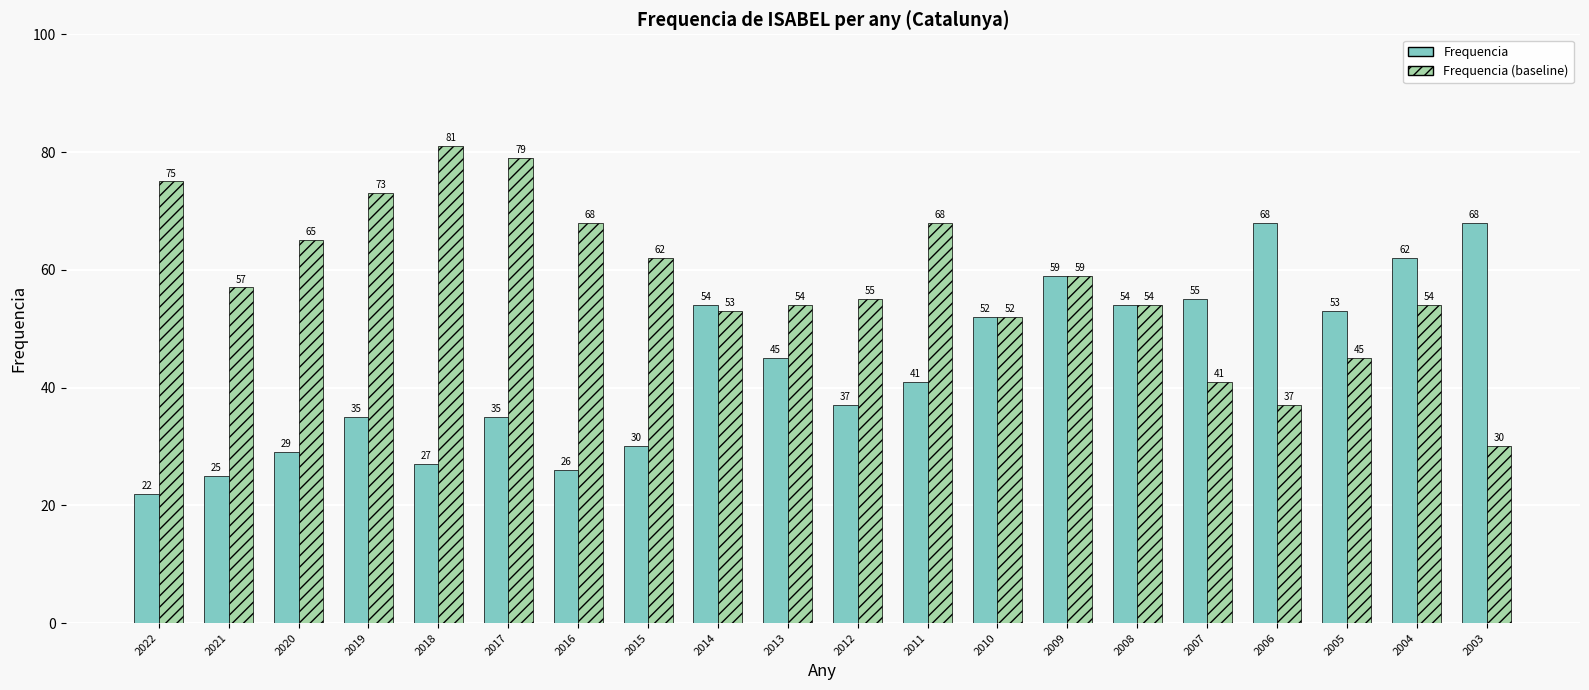

What is the smallest value displayed?

22